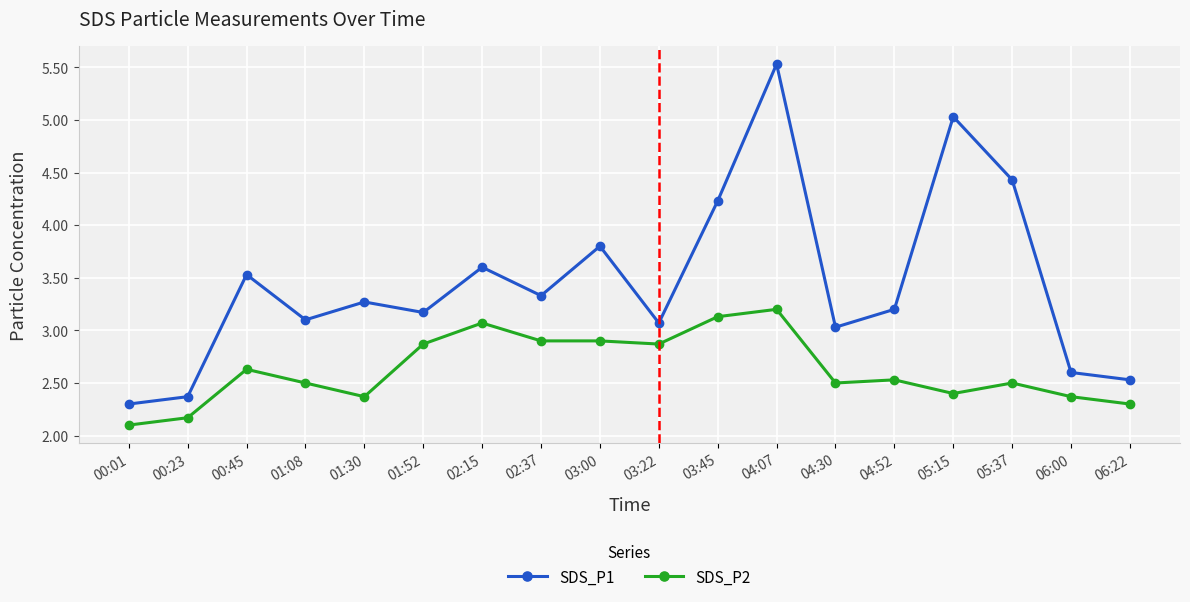

True or false: SDS_P1 has more than 0 points higher than both neighbors.

True